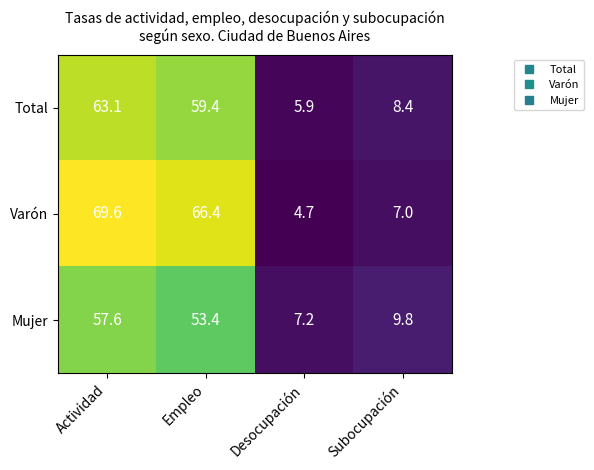

Read the Varón value at Subocupación.

7.0